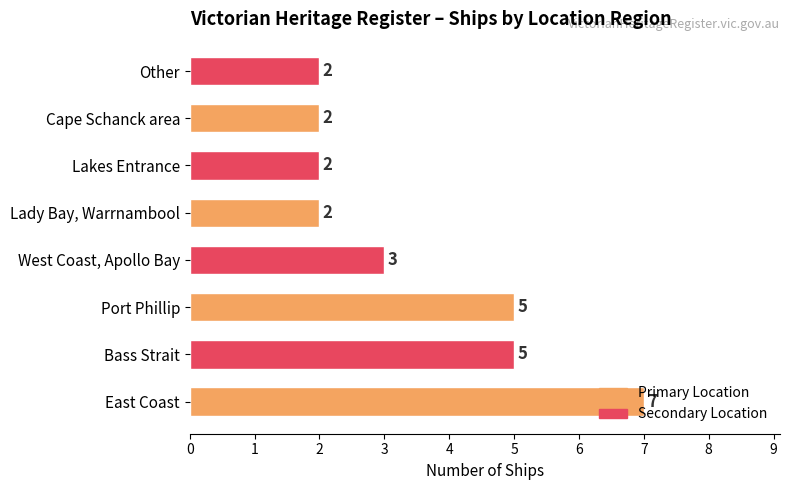

Count the values in the range 2 to 5.

7